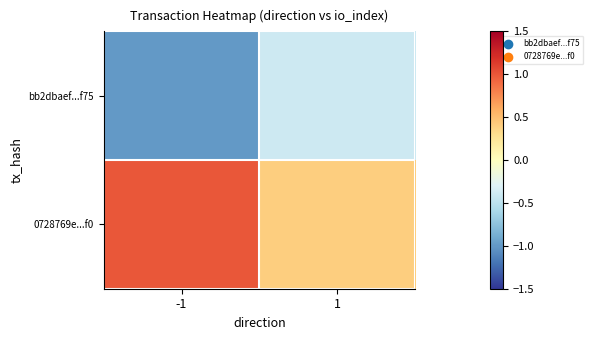

List the series in order of their overall mean, highest first.

0728769e...f0, bb2dbaef...f75